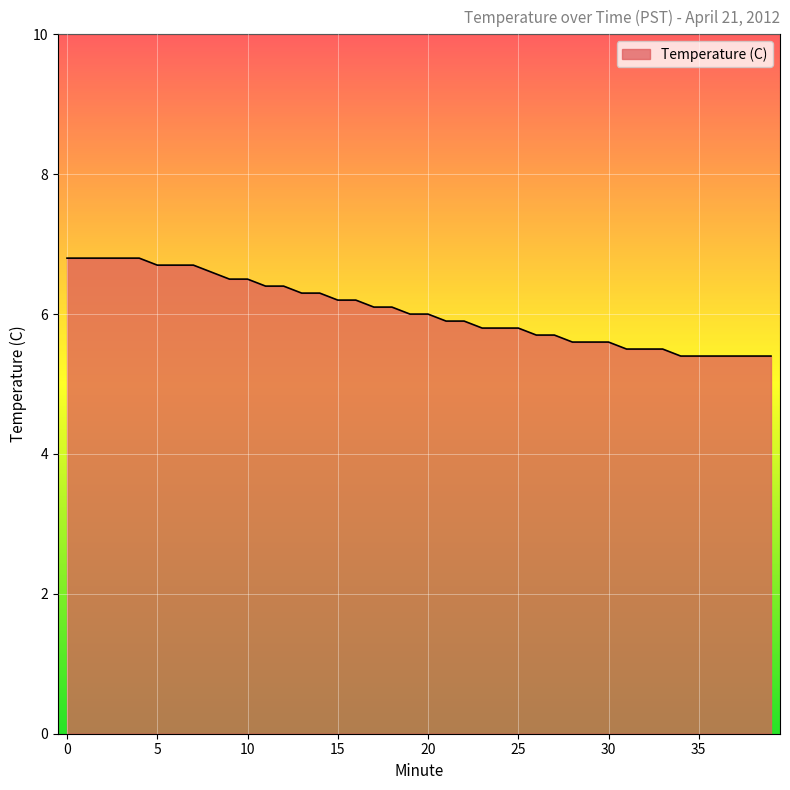

What is the difference between the maximum and minimum values?

1.4